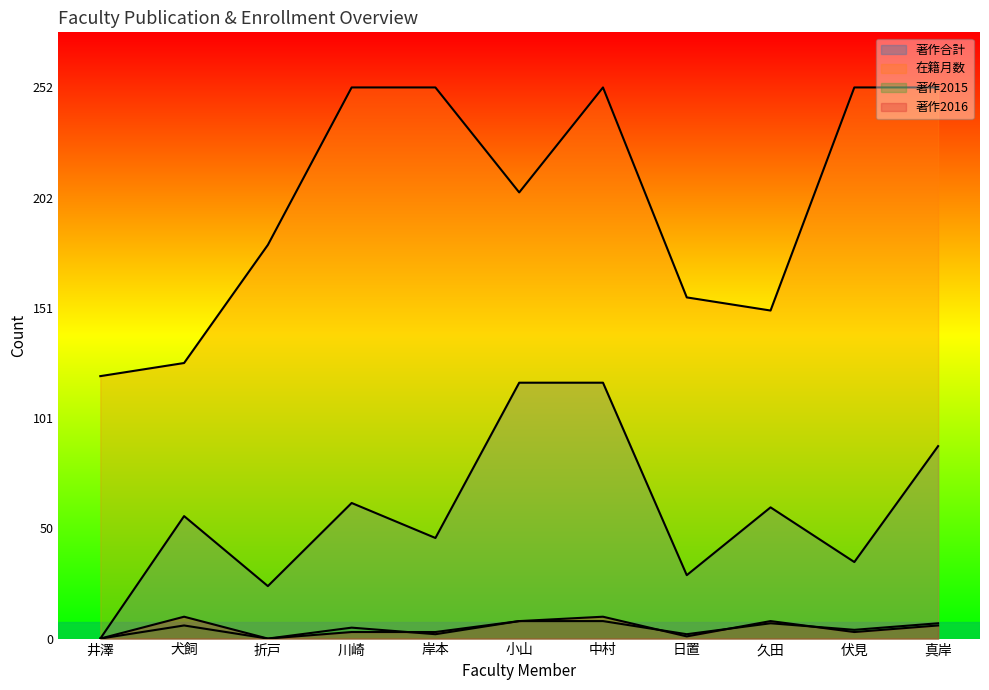

What is the difference between the 著作2016 values at 中村 and 真岸?

4